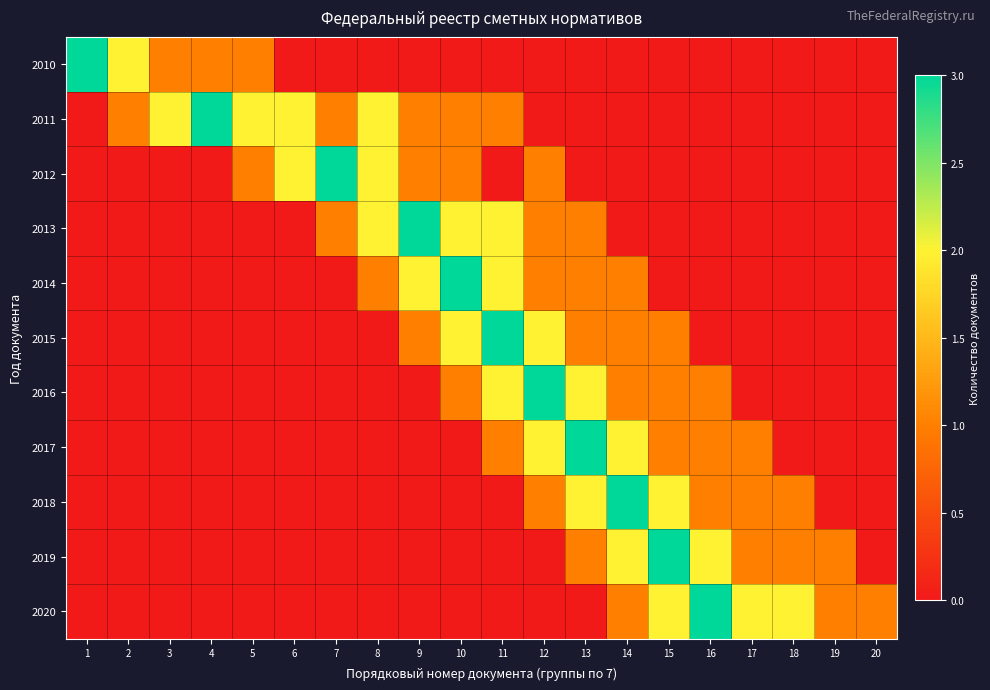

How many data points does each series have?

20